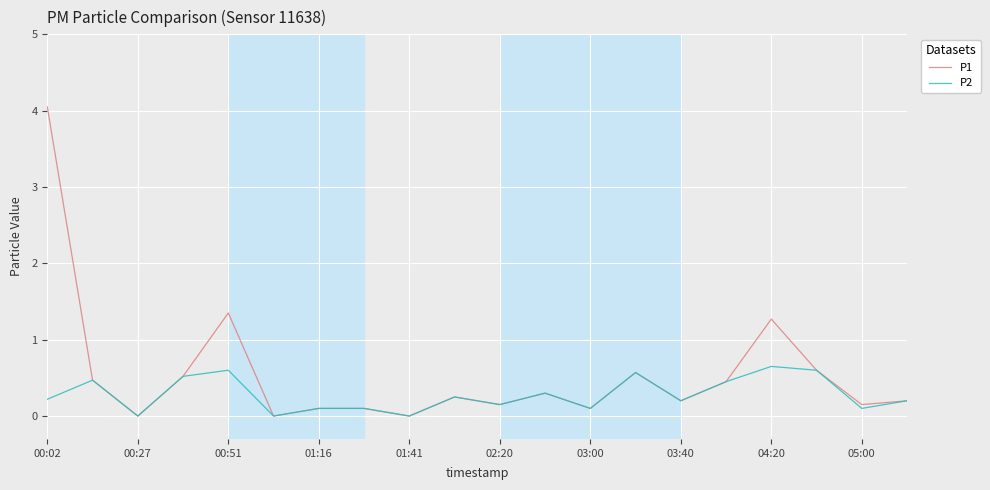

Which series has the largest range (max minus min)?

P1